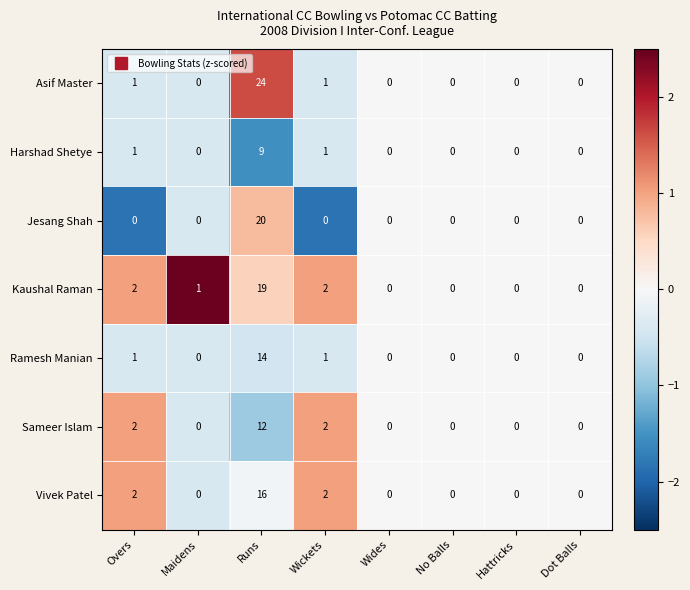

Which series has the widest spread of values?

Asif Master